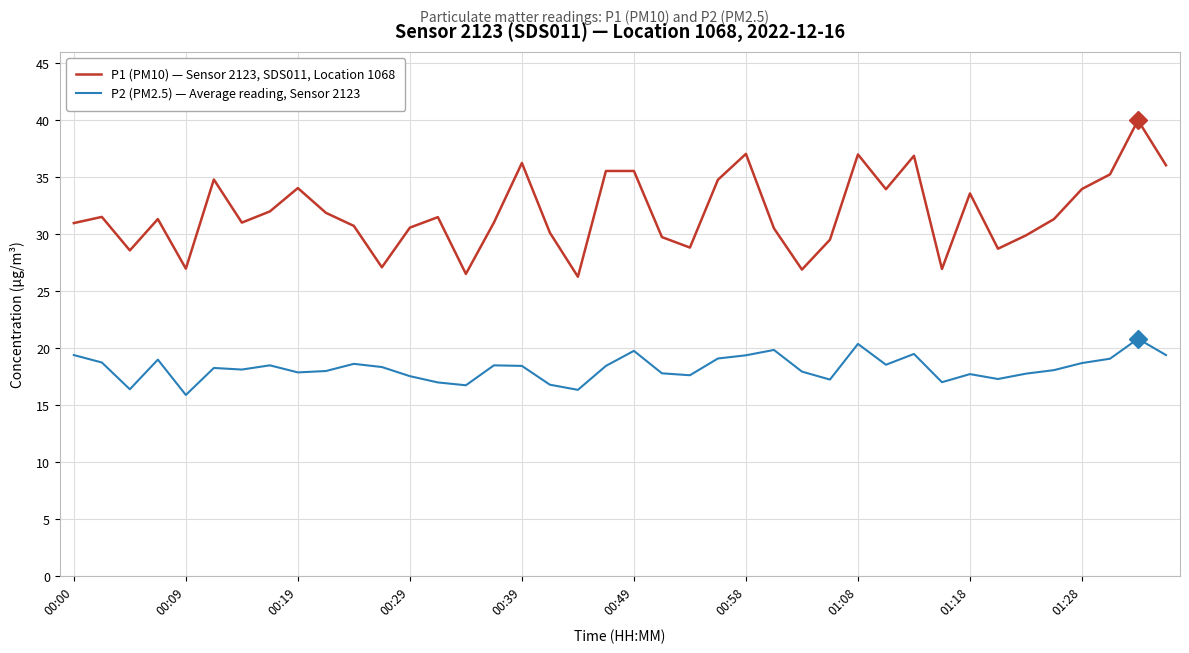

Which series has the widest spread of values?

P1 (PM10) — Sensor 2123, SDS011, Location 1068